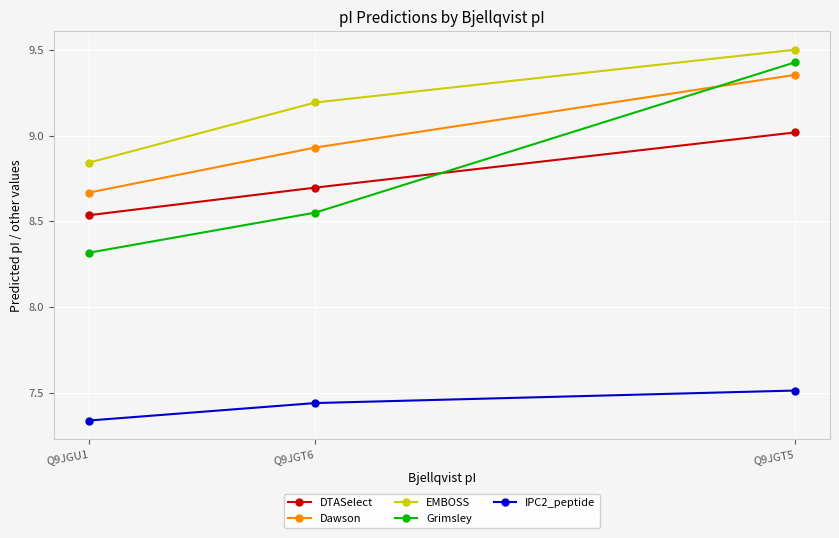

Rank the series by their maximum value, from highest to lowest.

EMBOSS, Grimsley, Dawson, DTASelect, IPC2_peptide